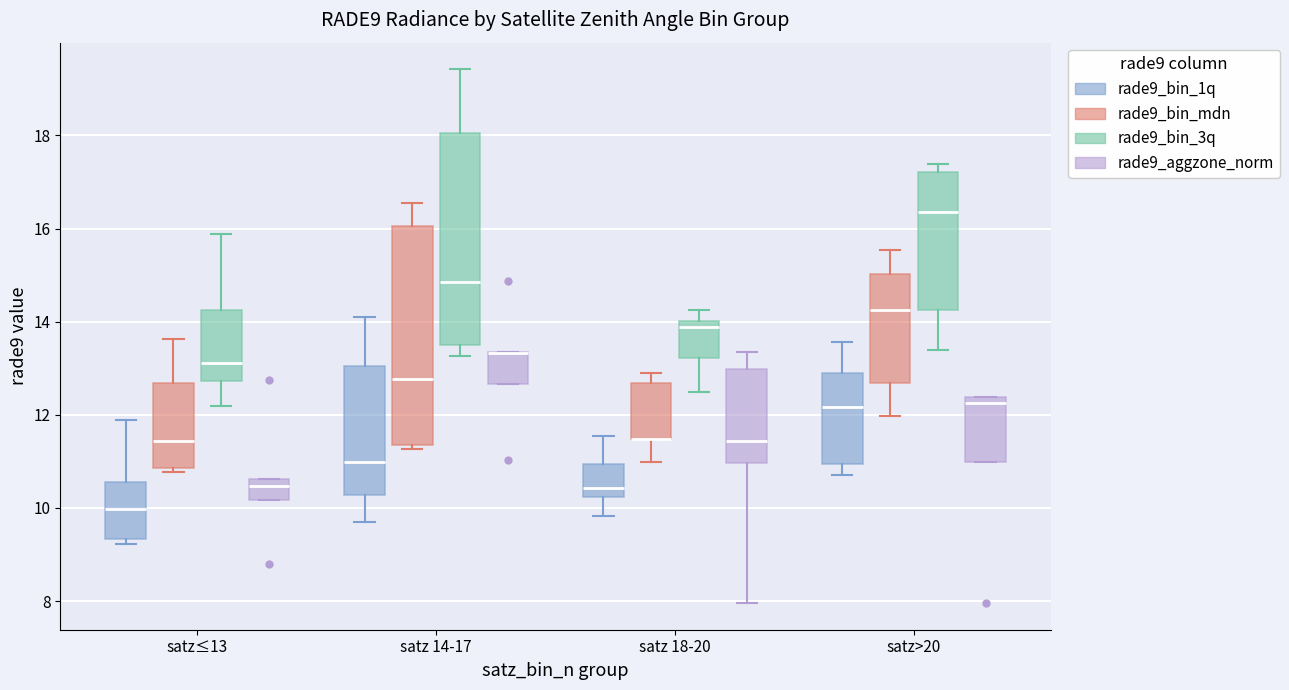

Reading left to right, transcribe this box plot: for each box, give where its median line is, the range the box spans, and where its two whiskers end, as read against the y-axis. The values are not printed on the chart, so give them approximately, as read against the axis.

satz≤13 (rade9_bin_1q): median 10.0, box 9.4 to 10.6, whiskers 9.2 to 11.8
satz≤13 (rade9_bin_mdn): median 11.4, box 10.8 to 12.6, whiskers 10.8 (just below the box's lower edge) to 13.6
satz≤13 (rade9_bin_3q): median 13.2, box 12.8 to 14.2, whiskers 12.2 to 15.8
satz≤13 (rade9_aggzone_norm): median 10.4, box 10.2 to 10.6, whiskers 10.2 to 10.6
satz 14-17 (rade9_bin_1q): median 11.0, box 10.2 to 13.0, whiskers 9.6 to 14.2
satz 14-17 (rade9_bin_mdn): median 12.8, box 11.4 to 16.0, whiskers 11.2 to 16.6
satz 14-17 (rade9_bin_3q): median 14.8, box 13.6 to 18.0, whiskers 13.2 to 19.4
satz 14-17 (rade9_aggzone_norm): median 13.4 (drawn on the box's upper edge), box 12.6 to 13.4, whiskers 12.6 to 13.4
satz 18-20 (rade9_bin_1q): median 10.4, box 10.2 to 11.0, whiskers 9.8 to 11.6
satz 18-20 (rade9_bin_mdn): median 11.4 (drawn on the box's lower edge), box 11.4 to 12.6, whiskers 11.0 to 13.0
satz 18-20 (rade9_bin_3q): median 13.8, box 13.2 to 14.0, whiskers 12.4 to 14.2
satz 18-20 (rade9_aggzone_norm): median 11.4, box 11.0 to 13.0, whiskers 8.0 to 13.4
satz>20 (rade9_bin_1q): median 12.2, box 11.0 to 12.8, whiskers 10.6 to 13.6
satz>20 (rade9_bin_mdn): median 14.2, box 12.6 to 15.0, whiskers 12.0 to 15.6
satz>20 (rade9_bin_3q): median 16.4, box 14.2 to 17.2, whiskers 13.4 to 17.4
satz>20 (rade9_aggzone_norm): median 12.2, box 11.0 to 12.4, whiskers 11.0 to 12.4